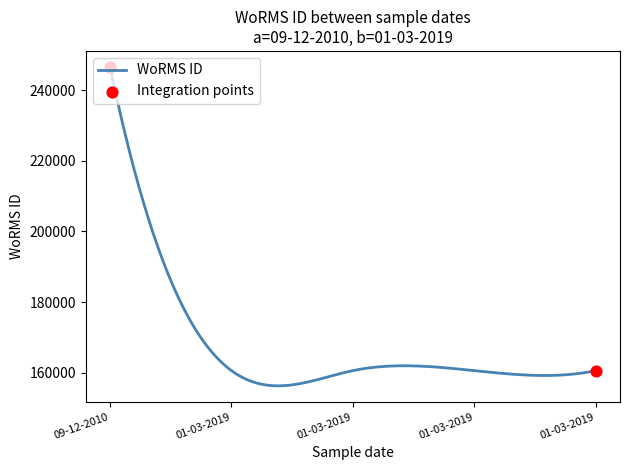

What is the minimum value shown in the chart?

156255.9